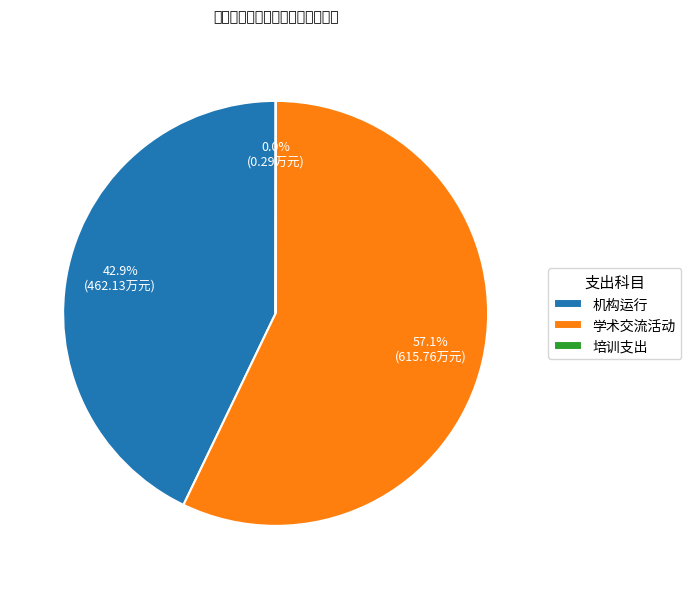

Is there a majority slice in this chart?

Yes